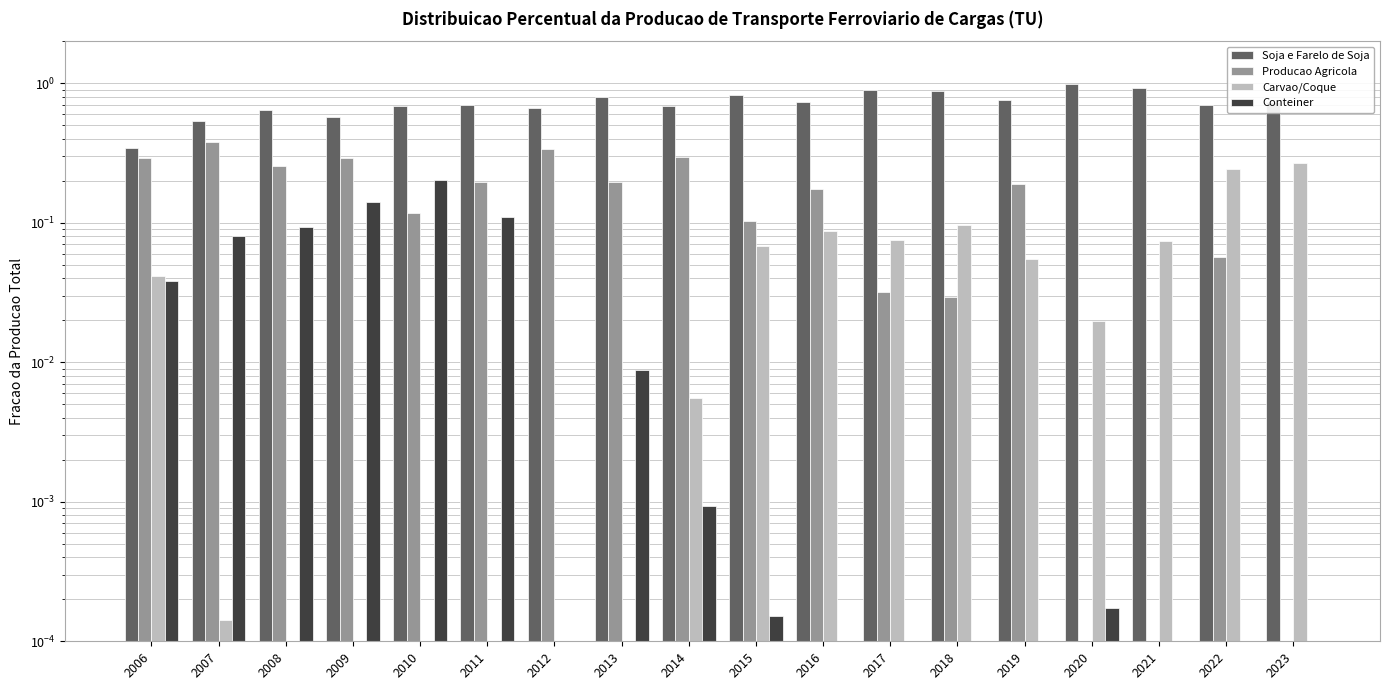

What is the sum of all Producao Agricola values?

2.9